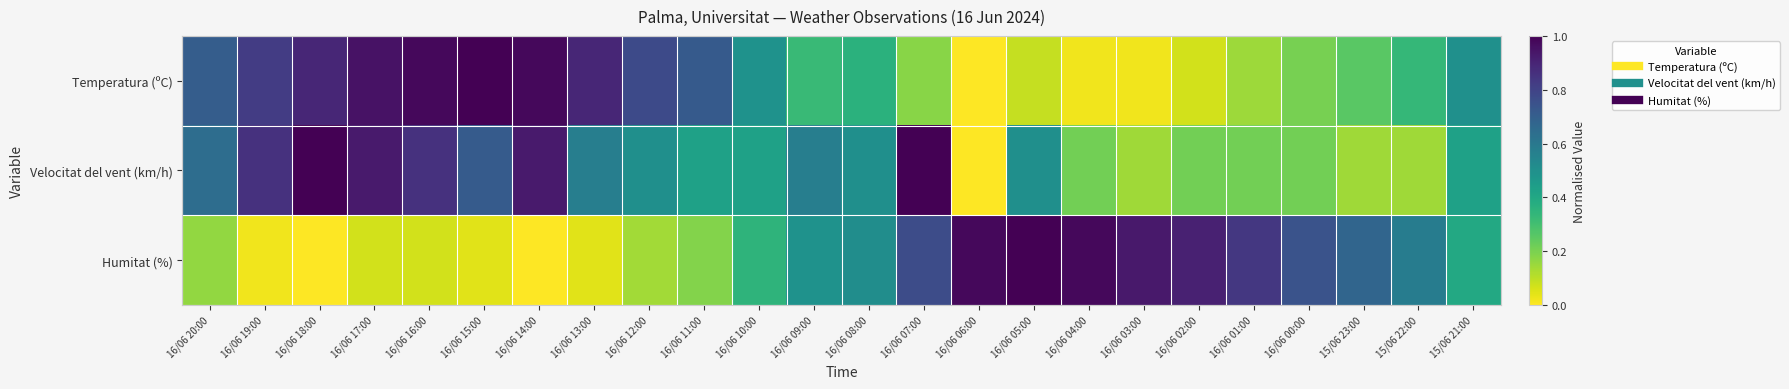

What is the difference between the highest and lowest values at 15/06 21:00?

0.1